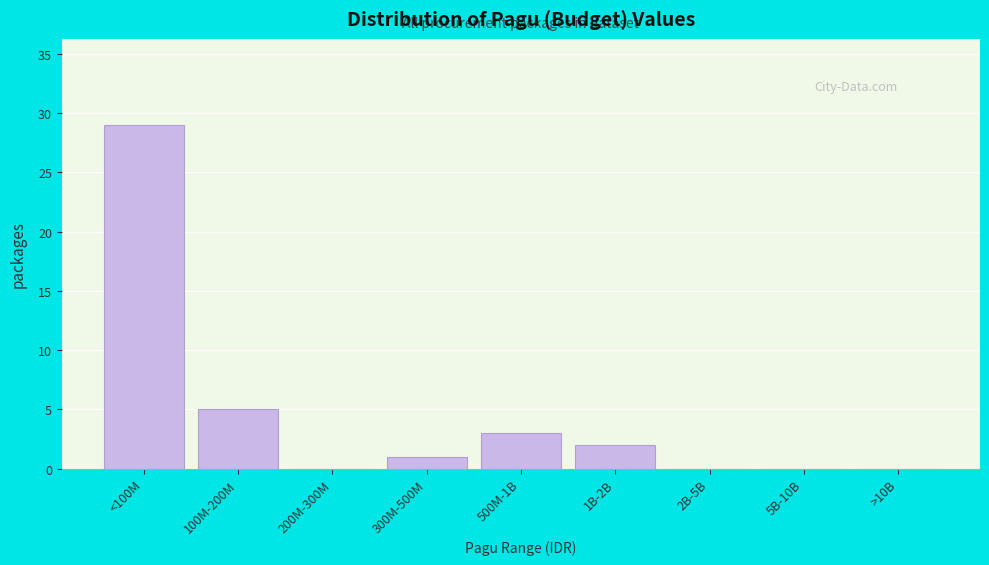

Reading right to left, extract all data points from this chart.

>10B=0	5B-10B=0	2B-5B=0	1B-2B=2	500M-1B=3	300M-500M=1	200M-300M=0	100M-200M=5	<100M=29